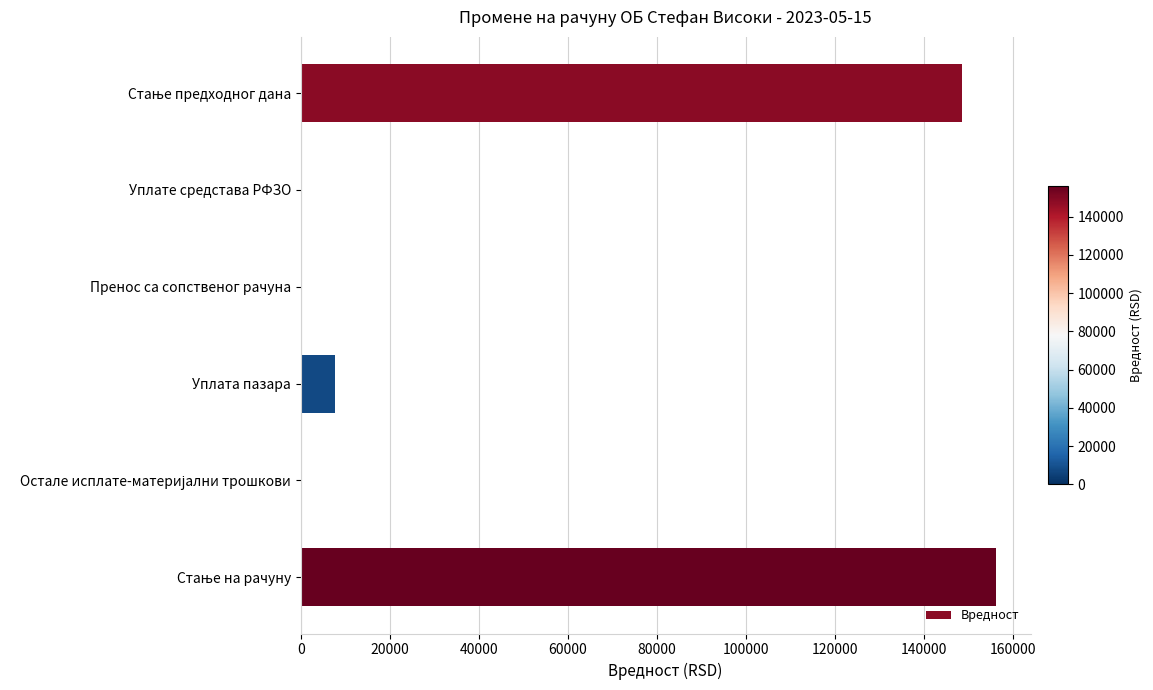

What is the greatest value displayed?

156028.7